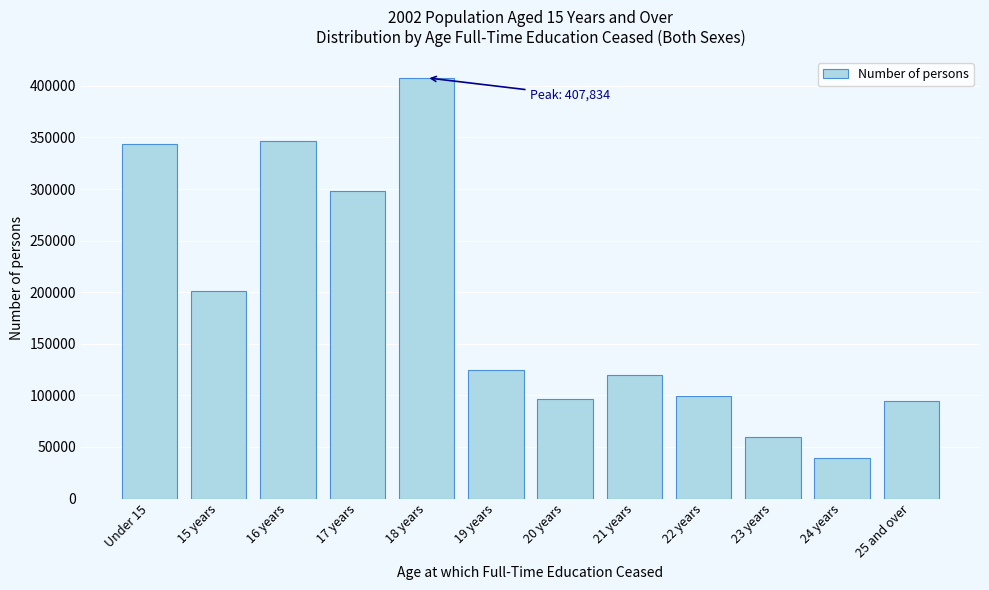

What is the label of the 4th bar from the right?

22 years